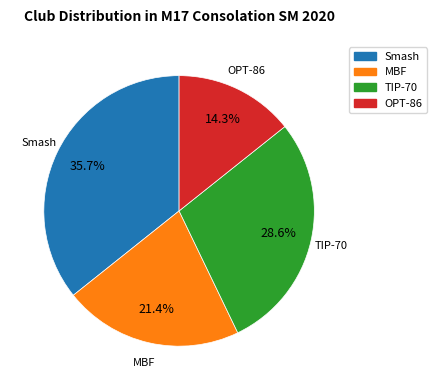

What is the largest slice in the pie chart?

Smash